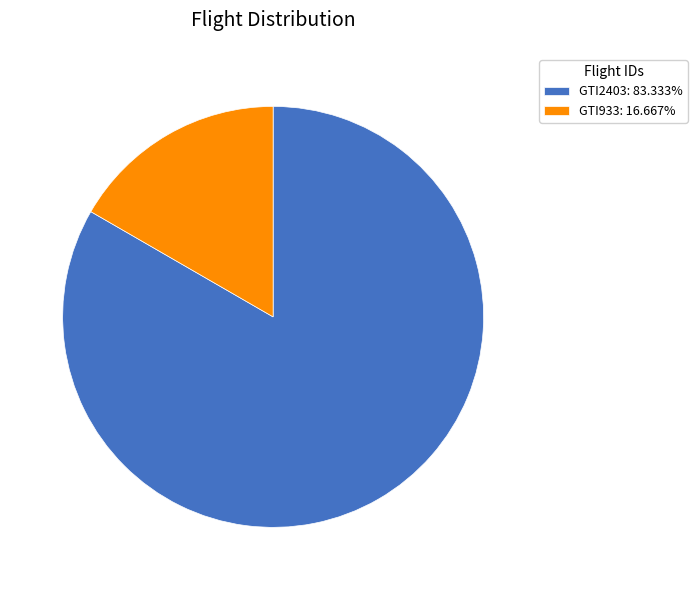

Does GTI933: 16.667% represent more than half of the total?

No